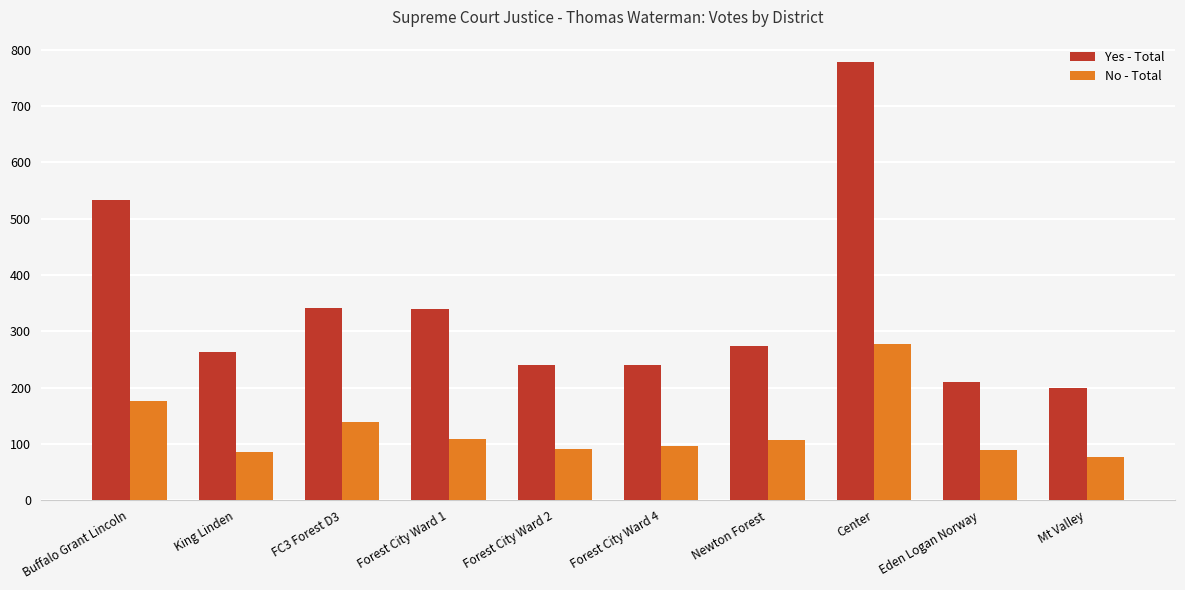

How many bars are there in total?

20